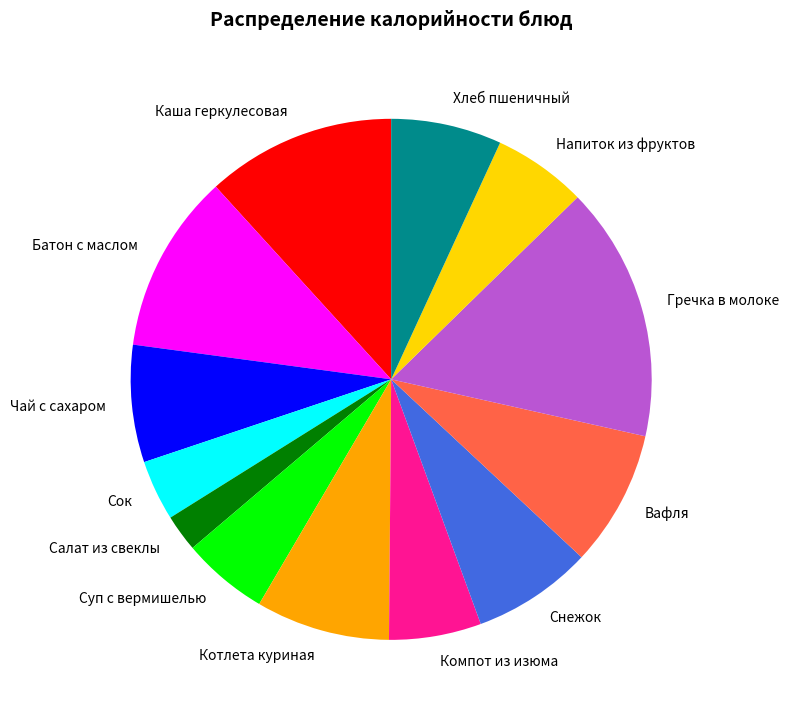

Is there any slice that represents more than half of the pie?

No